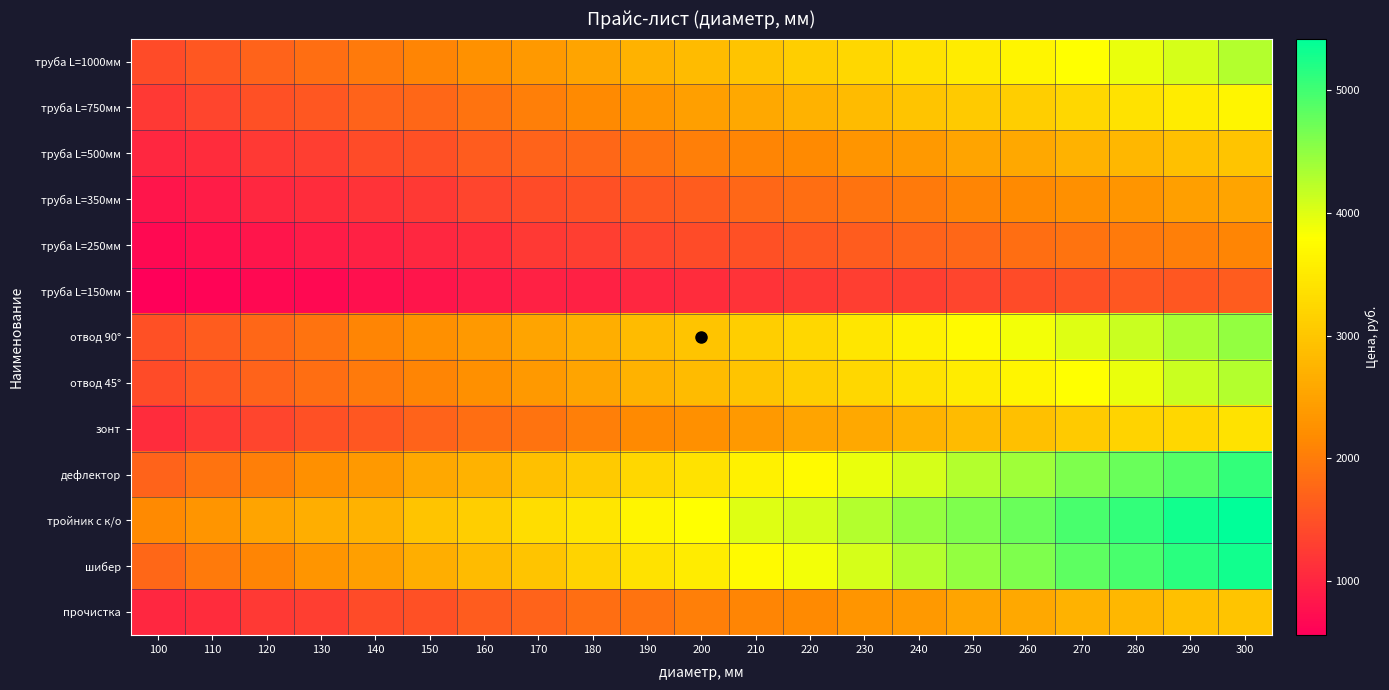

Reading left to right, what are all the values shown in this chart?

труба L=1000мм: 100=1431.9	110=1564.0	120=1703.0	130=1835.1	140=1974.1	150=2106.2	160=2259.1	170=2377.3	180=2516.3	190=2710.9	200=2849.9	210=2982.0	220=3121.0	230=3253.1	240=3392.1	250=3524.2	260=3663.2	270=3795.3	280=3934.3	290=4066.4	300=4274.9
труба L=750мм: 100=1223.4	110=1355.5	120=1494.5	130=1564.0	140=1703.0	150=1765.6	160=1897.6	170=2036.7	180=2168.7	190=2307.8	200=2439.8	210=2578.8	220=2710.9	230=2849.9	240=2982.0	250=3058.5	260=3121.0	270=3253.1	280=3392.1	290=3524.2	300=3663.2
труба L=500мм: 100=1021.8	110=1084.4	120=1223.4	130=1292.9	140=1431.9	150=1494.5	160=1626.5	170=1703.0	180=1765.6	190=1897.6	200=2036.7	210=2106.2	220=2168.7	230=2307.8	240=2377.3	250=2516.3	260=2578.8	270=2710.9	280=2787.4	290=2919.4	300=2982.0
труба L=350мм: 100=813.3	110=889.7	120=1021.8	130=1084.4	140=1160.8	150=1223.4	160=1355.5	170=1431.9	180=1494.5	190=1564.0	200=1626.5	210=1765.6	220=1835.1	230=1897.6	240=1974.1	250=2106.2	260=2168.7	270=2245.2	280=2307.8	290=2439.8	300=2516.3
труба L=250мм: 100=681.2	110=750.7	120=813.3	130=889.7	140=952.3	150=1021.8	160=1084.4	170=1223.4	180=1292.9	190=1355.5	200=1431.9	210=1494.5	220=1564.0	230=1626.5	240=1703.0	250=1765.6	260=1835.1	270=1897.6	280=1974.1	290=2036.7	300=2106.2
труба L=150мм: 100=556.1	110=625.6	120=681.2	130=681.2	140=750.7	150=813.3	160=889.7	170=952.3	180=952.3	190=1021.8	200=1084.4	210=1160.8	220=1223.4	230=1292.9	240=1292.9	250=1355.5	260=1431.9	270=1494.5	280=1564.0	290=1564.0	300=1626.5
отвод 90°: 100=1494.5	110=1626.5	120=1765.6	130=1897.6	140=2106.2	150=2245.2	160=2377.3	170=2516.3	180=2648.4	190=2849.9	200=2982.0	210=3121.0	220=3253.1	230=3461.6	240=3600.6	250=3732.7	260=3871.7	270=4003.8	280=4142.8	290=4337.5	300=4483.4
отвод 45°: 100=1431.9	110=1564.0	120=1703.0	130=1835.1	140=1974.1	150=2106.2	160=2245.2	170=2377.3	180=2516.3	190=2710.9	200=2849.9	210=2982.0	220=3121.0	230=3253.1	240=3392.1	250=3524.2	260=3663.2	270=3795.3	280=3934.3	290=4142.8	300=4274.9
зонт: 100=1084.4	110=1223.4	120=1355.5	130=1494.5	140=1564.0	150=1703.0	160=1835.1	170=1897.6	180=2036.7	190=2168.7	200=2245.2	210=2377.3	220=2516.3	230=2578.8	240=2710.9	250=2849.9	260=2919.4	270=3058.5	280=3190.5	290=3253.1	300=3392.1
дефлектор: 100=1703.0	110=1897.6	120=2036.7	130=2245.2	140=2377.3	150=2578.8	160=2710.9	170=2919.4	180=3058.5	190=3253.1	200=3392.1	210=3600.6	220=3732.7	230=3934.3	240=4066.4	250=4274.9	260=4413.9	270=4608.6	280=4747.6	290=4879.6	300=5088.2
тройник с к/о: 100=2168.7	110=2307.8	120=2516.3	130=2648.4	140=2710.9	150=2982.0	160=3121.0	170=3329.6	180=3461.6	190=3663.2	200=3795.3	210=4003.8	220=4066.4	230=4274.9	240=4476.5	250=4608.6	260=4747.6	270=4956.1	280=5088.2	290=5289.8	300=5421.8
шибер: 100=1765.6	110=1974.1	120=2106.2	130=2307.8	140=2439.8	150=2648.4	160=2849.9	170=2982.0	180=3190.5	190=3392.1	200=3524.2	210=3732.7	220=3871.7	230=4066.4	240=4274.9	250=4476.5	260=4608.6	270=4817.1	280=4956.1	290=5150.7	300=5289.8
прочистка: 100=1021.2	110=1083.7	120=1222.7	130=1292.1	140=1431.1	150=1493.6	160=1625.6	170=1702.0	180=1834.0	190=1896.5	200=2035.4	210=2104.9	220=2167.4	230=2306.4	240=2375.8	250=2514.8	260=2577.3	270=2709.3	280=2785.7	290=2917.7	300=2980.2